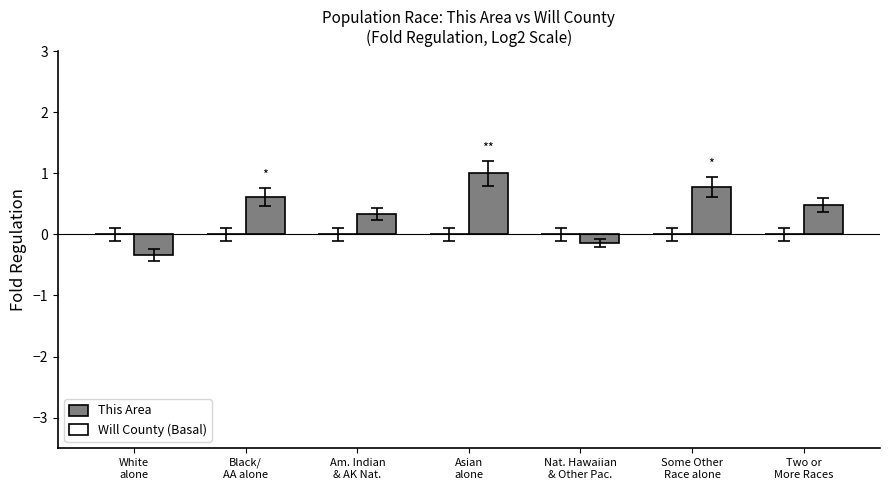

Are the bars horizontal?

No